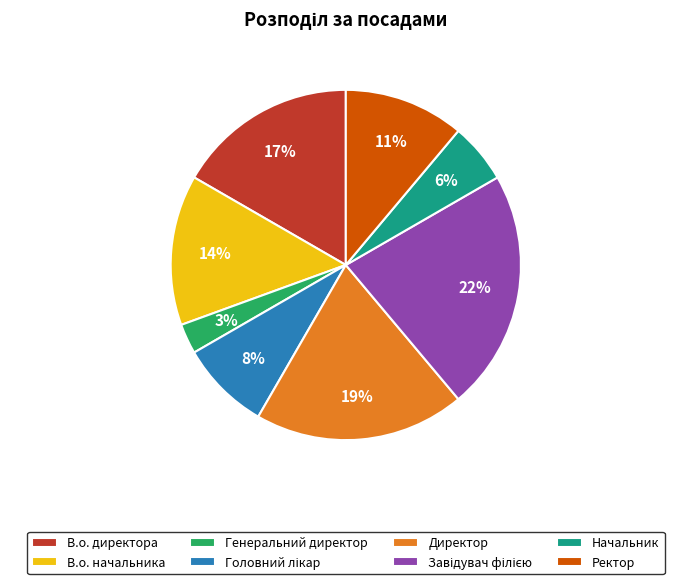

Is there any slice that represents more than half of the pie?

No